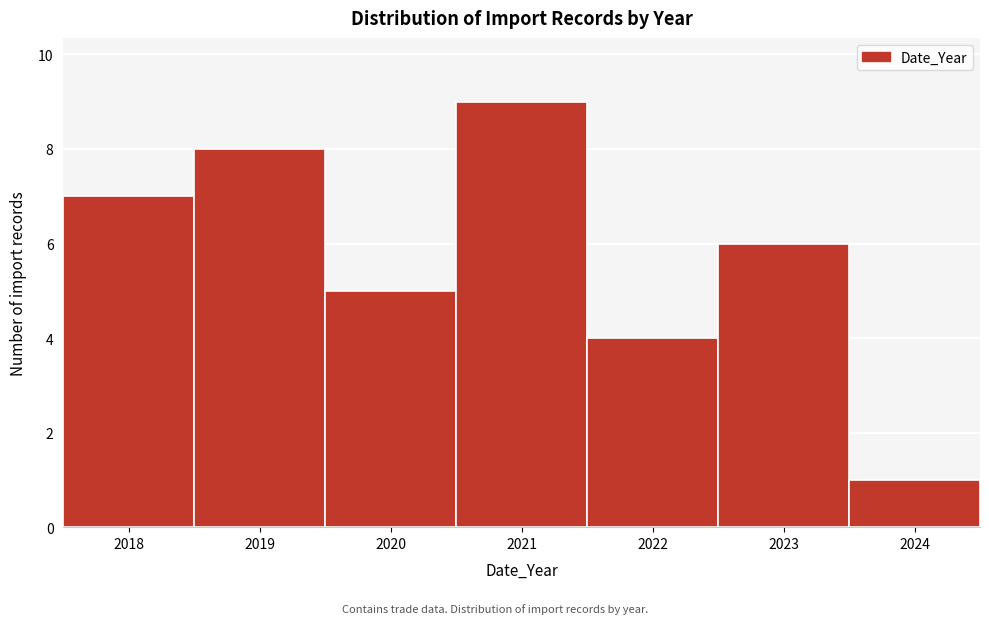

Reading left to right, extract all data points from this chart.

2018=7	2019=8	2020=5	2021=9	2022=4	2023=6	2024=1